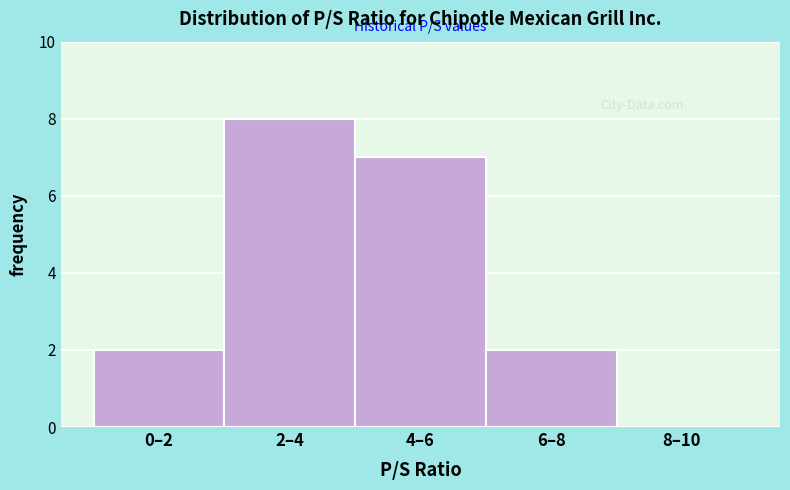

Reading left to right, extract all data points from this chart.

0–2=2	2–4=8	4–6=7	6–8=2	8–10=0